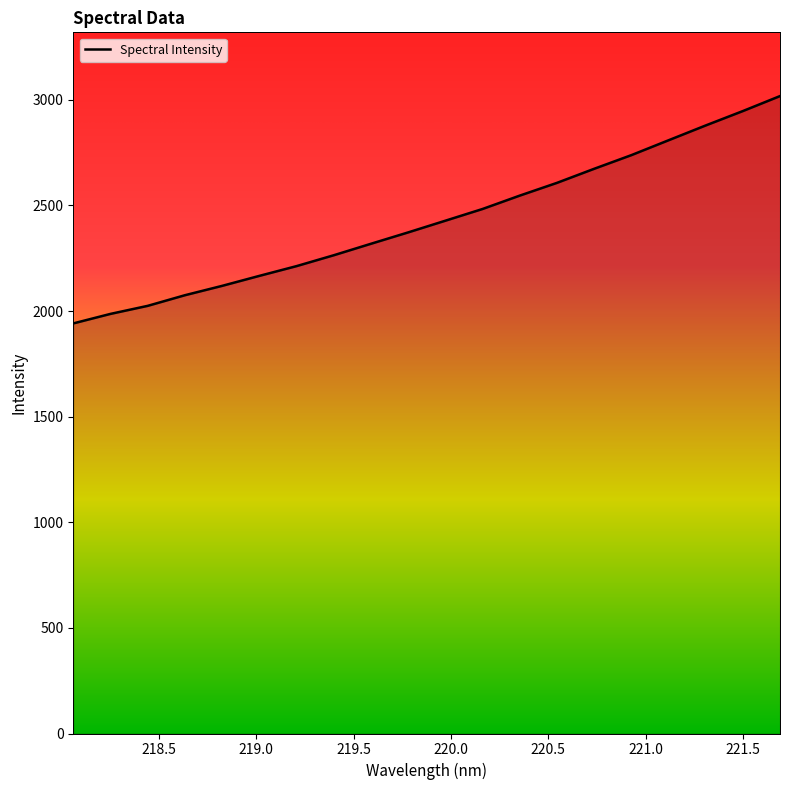

What is the difference between the maximum and minimum values?

1076.2